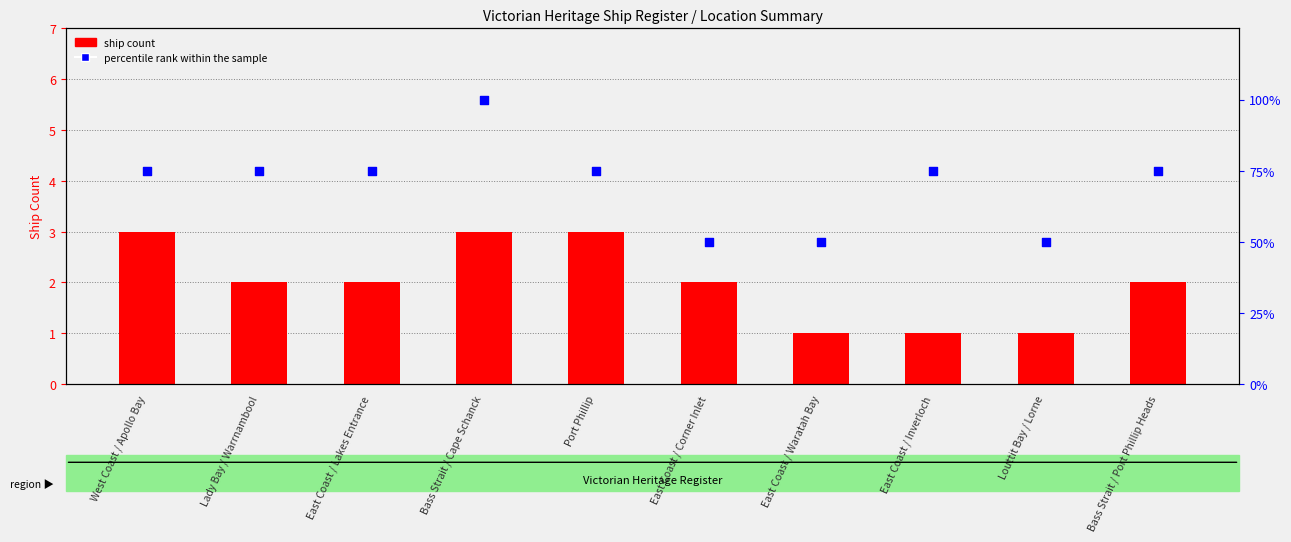

Is the value of ship count at East Coast / Corner Inlet greater than the value of percentile rank within the sample at East Coast / Lakes Entrance?

No